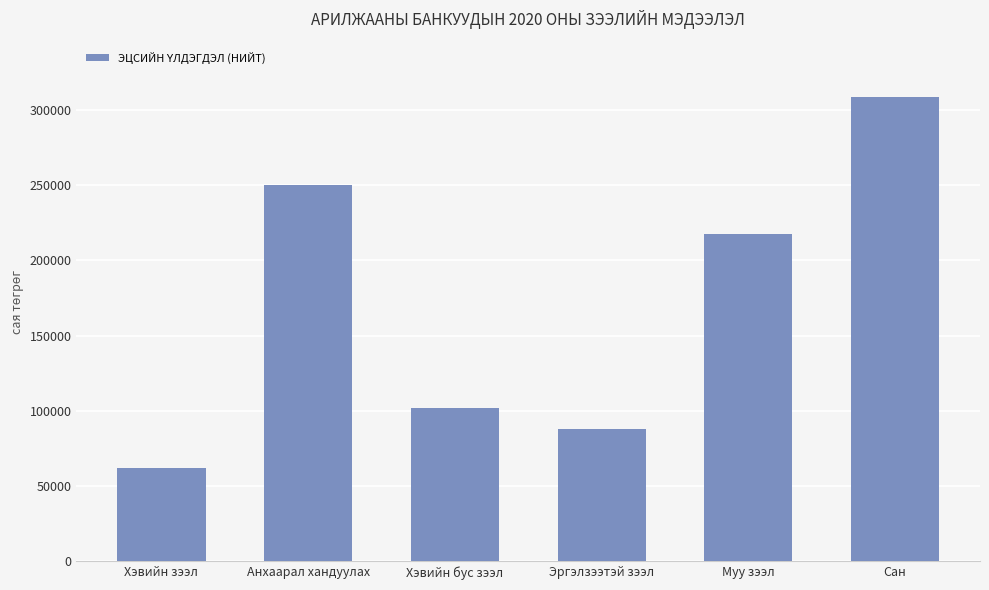

What is the change in value from Хэвийн зээл to Хэвийн бус зээл?

+39983.4